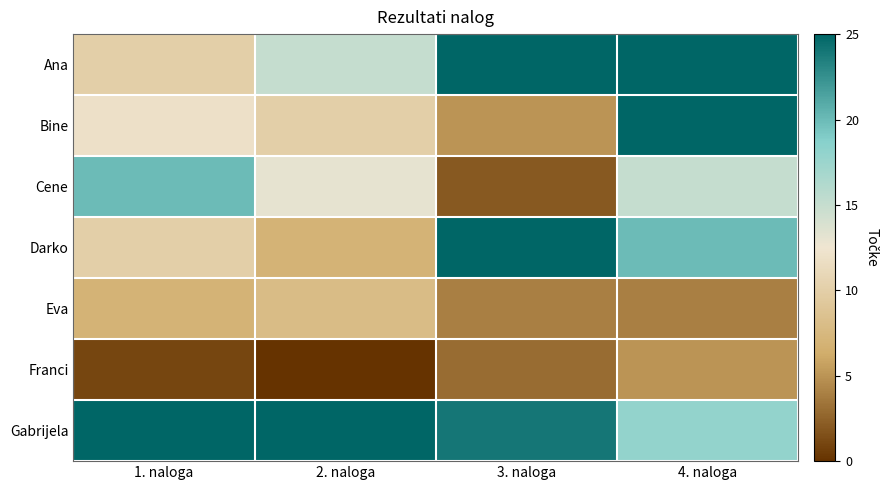

At 1. naloga, list the series in order from smallest to largest.

Franci, Eva, Ana, Darko, Bine, Cene, Gabrijela